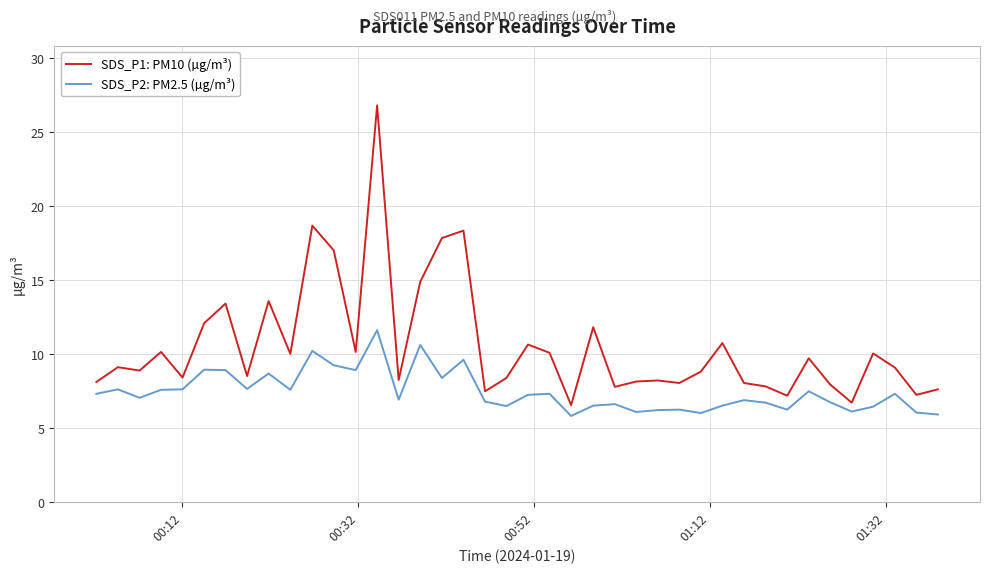

What is the highest value of the SDS_P1: PM10 (µg/m³) series?

26.8